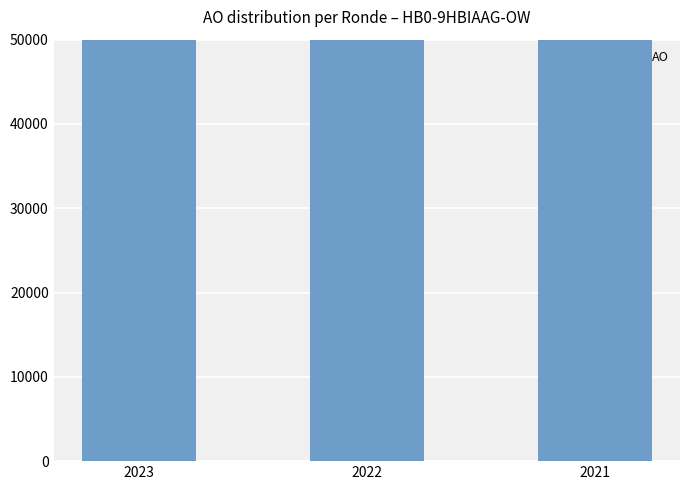

List the labels in order of value, smallest first.

2023, 2022, 2021